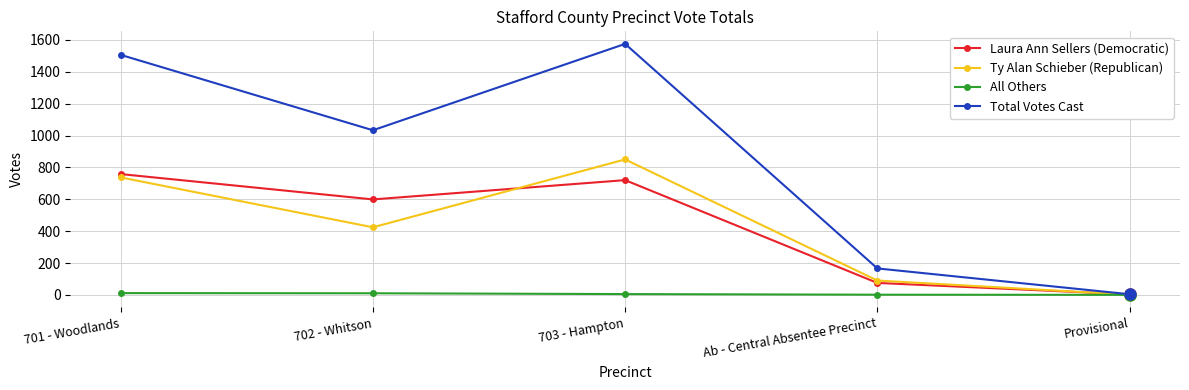

The value of Ty Alan Schieber (Republican) at Provisional is 1. True or false?

True